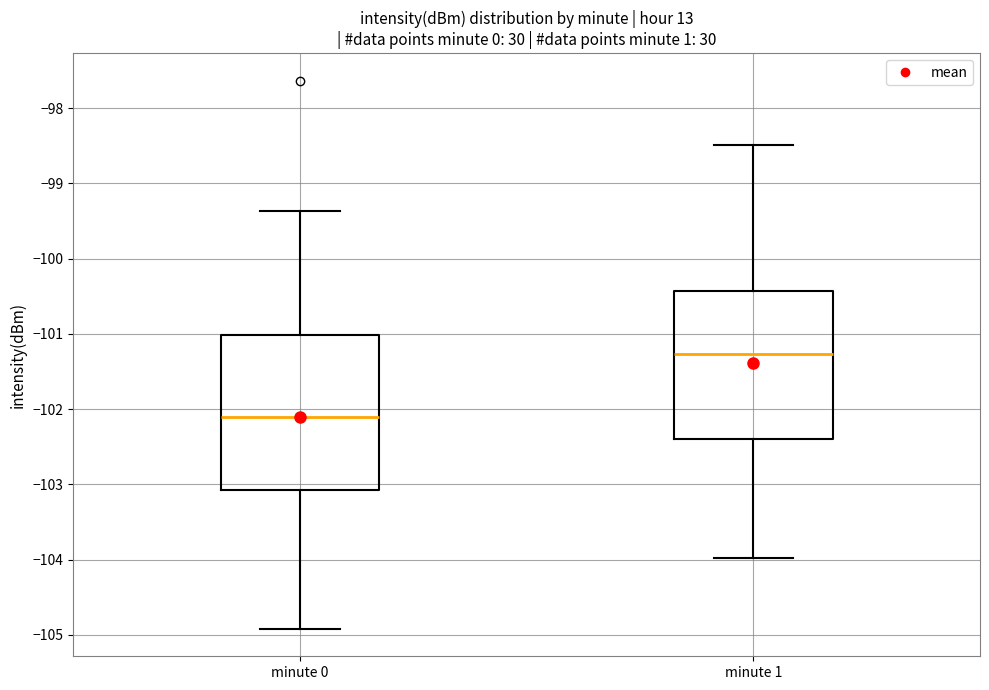

Which box has the highest median line?

minute 1